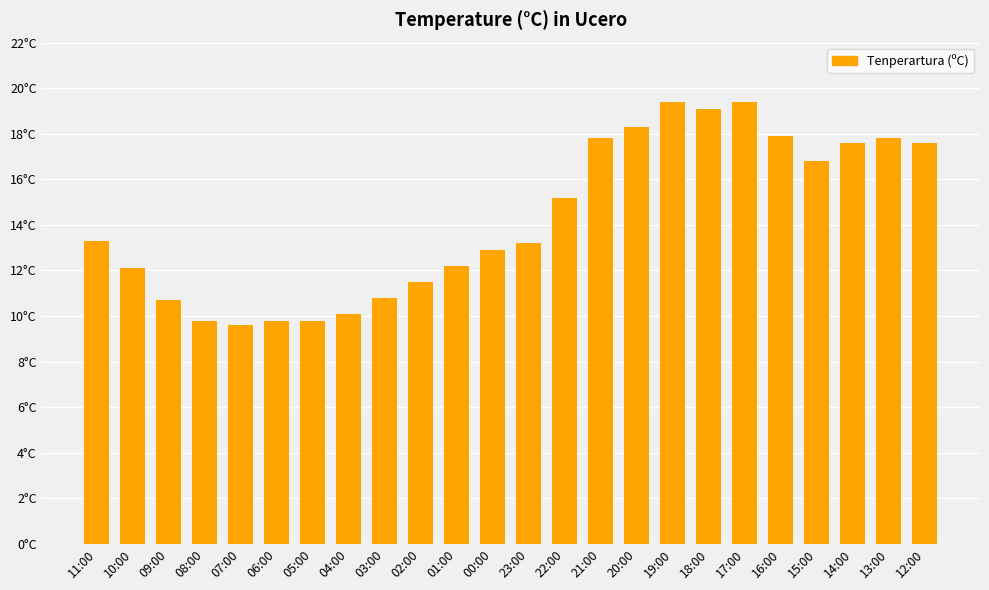

What is the label of the 15th bar from the left?

21:00